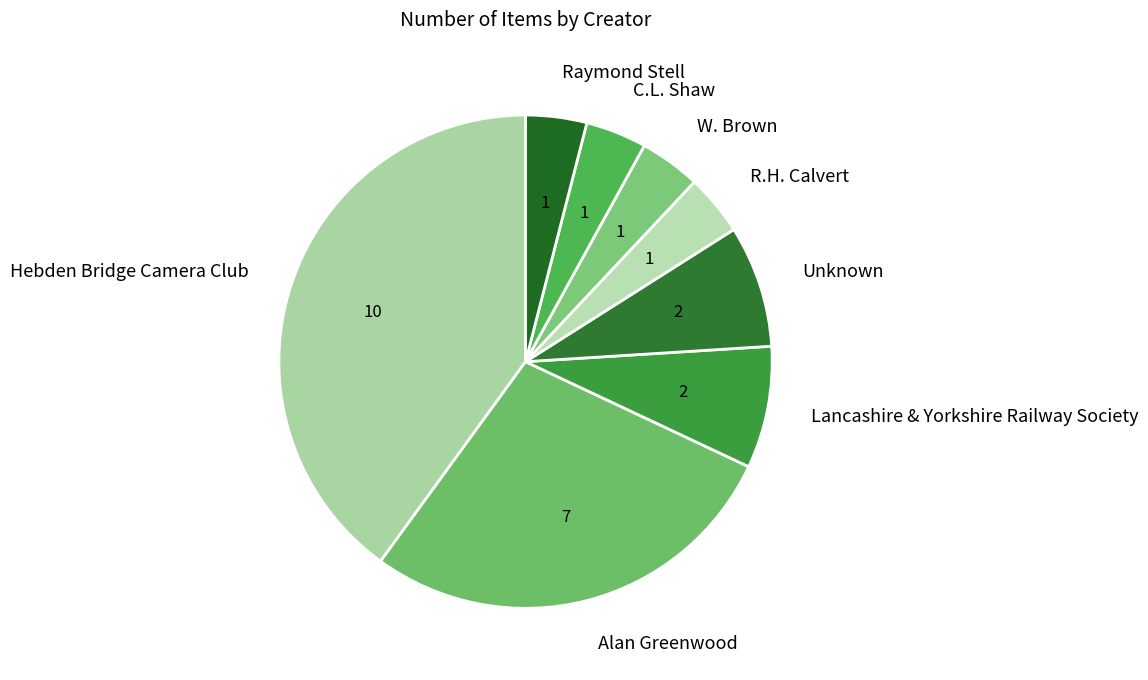

How many slices are in this pie chart?

8